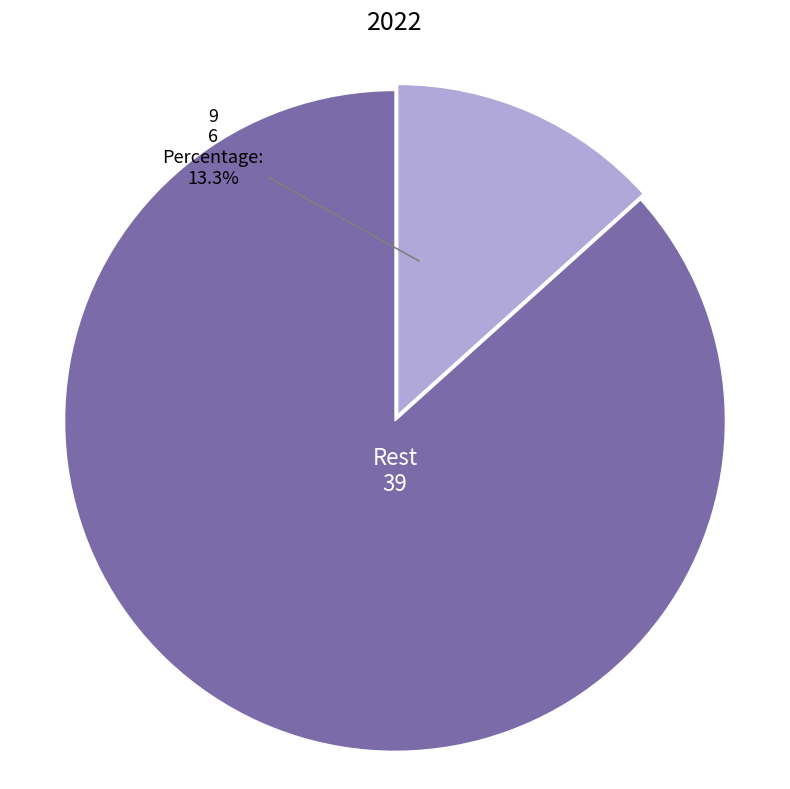

Rank the categories by value from highest to lowest.

Rest, 9